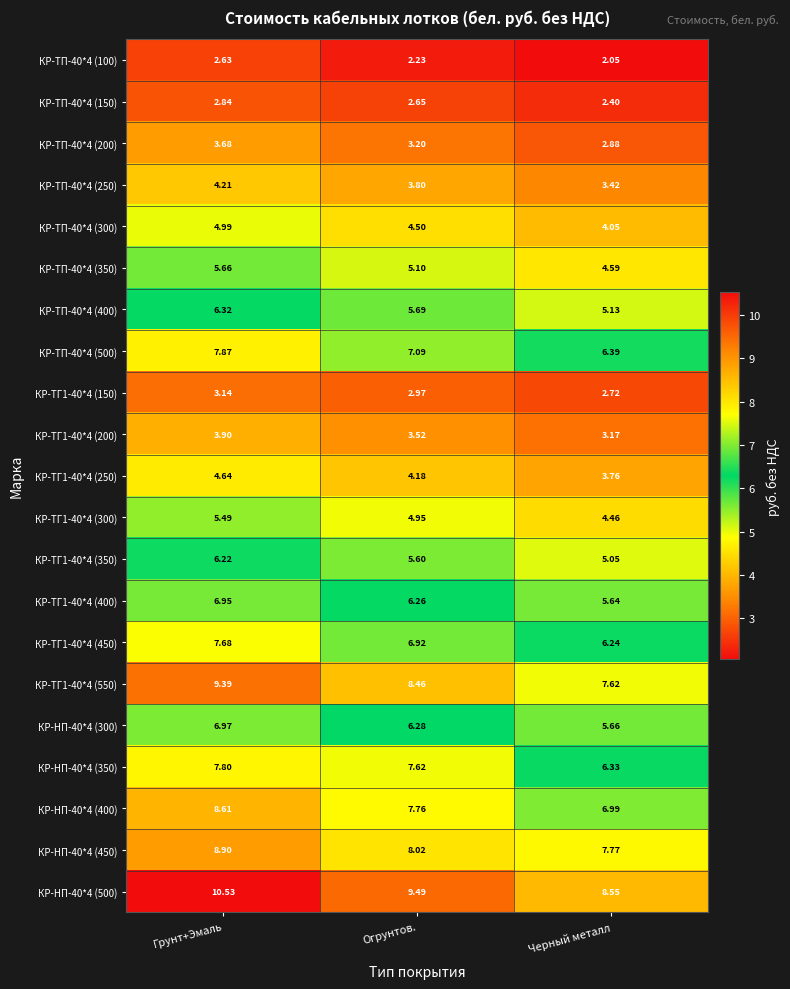

List the series in order of their peak value, lowest first.

КР-ТП-40*4 (100), КР-ТП-40*4 (150), КР-ТГ1-40*4 (150), КР-ТП-40*4 (200), КР-ТГ1-40*4 (200), КР-ТП-40*4 (250), КР-ТГ1-40*4 (250), КР-ТП-40*4 (300), КР-ТГ1-40*4 (300), КР-ТП-40*4 (350), КР-ТГ1-40*4 (350), КР-ТП-40*4 (400), КР-ТГ1-40*4 (400), КР-НП-40*4 (300), КР-ТГ1-40*4 (450), КР-НП-40*4 (350), КР-ТП-40*4 (500), КР-НП-40*4 (400), КР-НП-40*4 (450), КР-ТГ1-40*4 (550), КР-НП-40*4 (500)